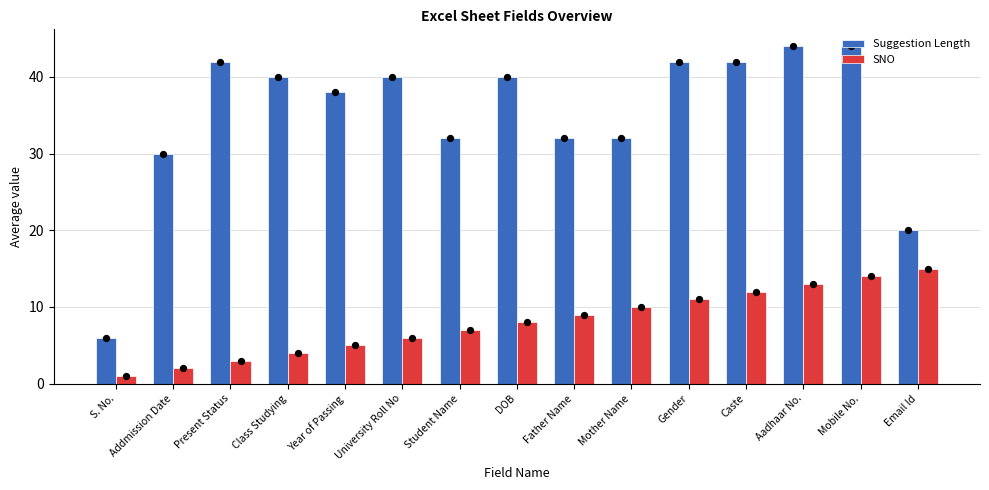

At which category is the sum across all series the highest?

Mobile No.